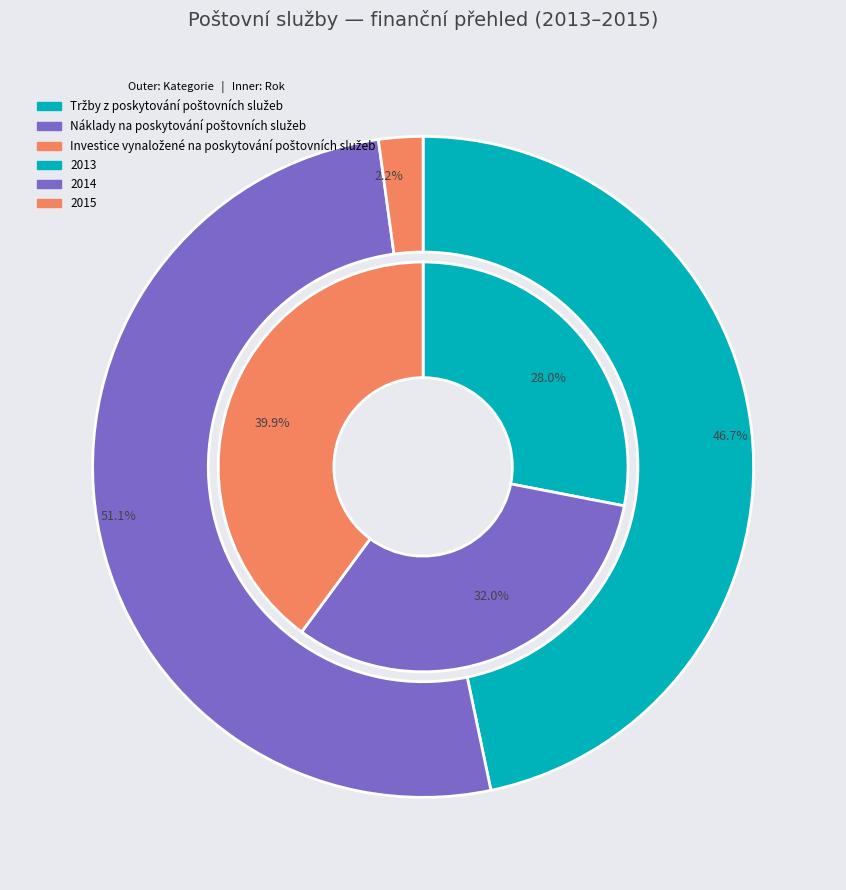

The 2015 slice represents 40% of the pie. True or false?

True